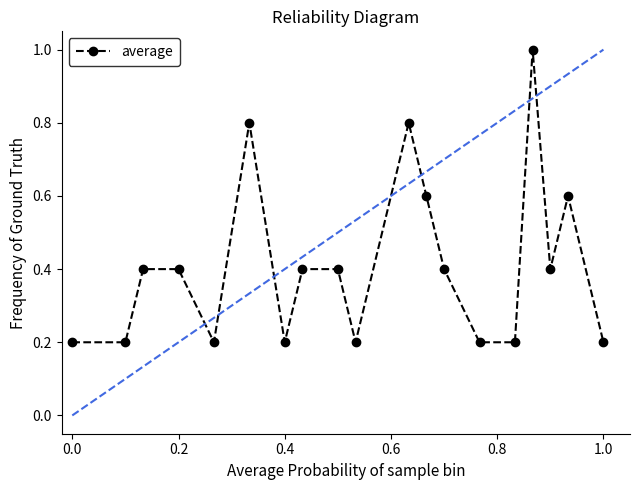

Count the values in the range 0 to 1.

19